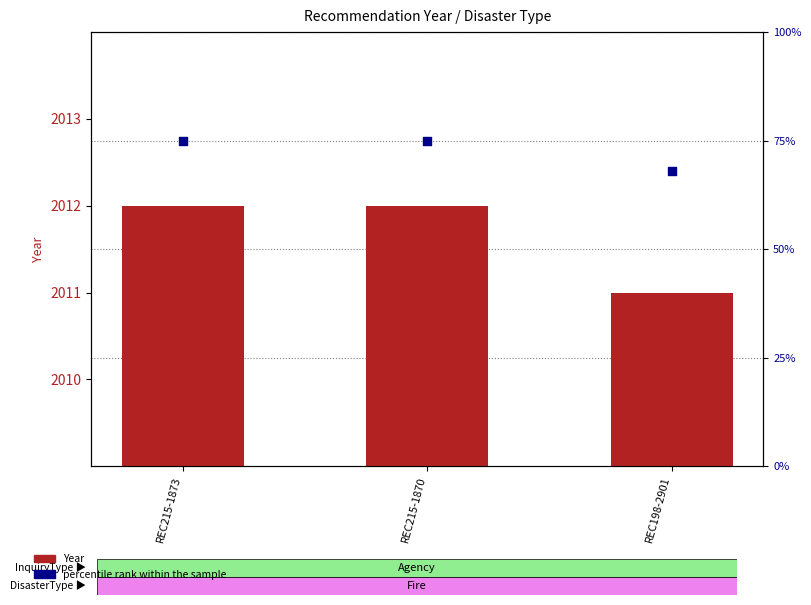

Which series contains the highest Y value?

Year